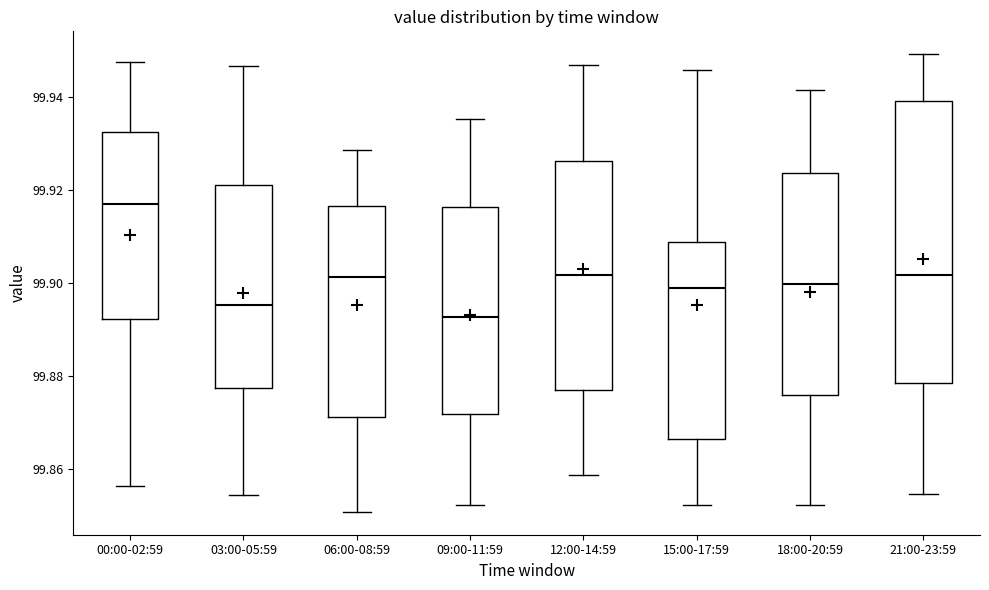

Comparing the boxes themselves (not the whiskers), which one is the tallest?

21:00-23:59